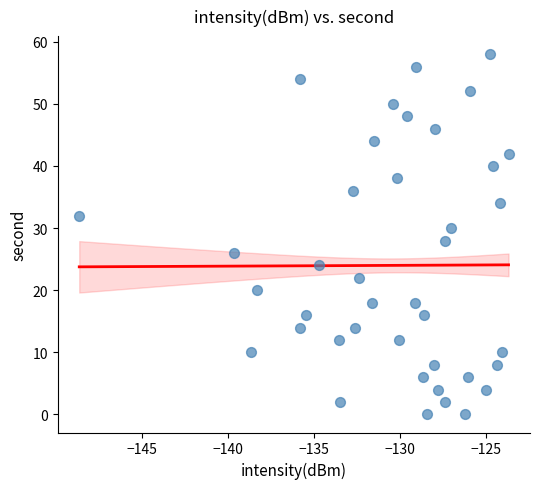

What is the range of Y values (max minus min)?

58